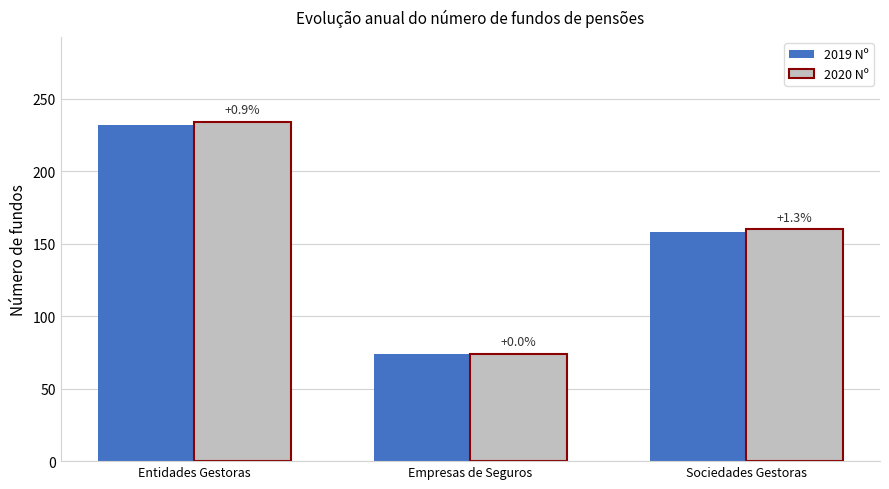

Rank the series by their maximum value, from lowest to highest.

2019 Nº, 2020 Nº